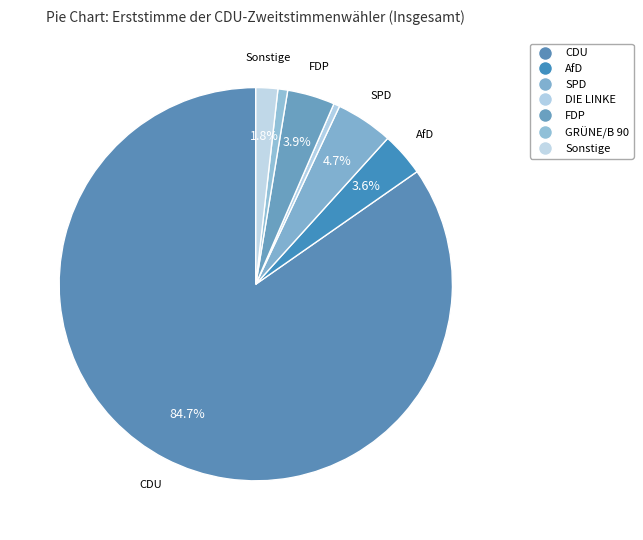

What percentage is the SPD slice, to the nearest percent?

5%